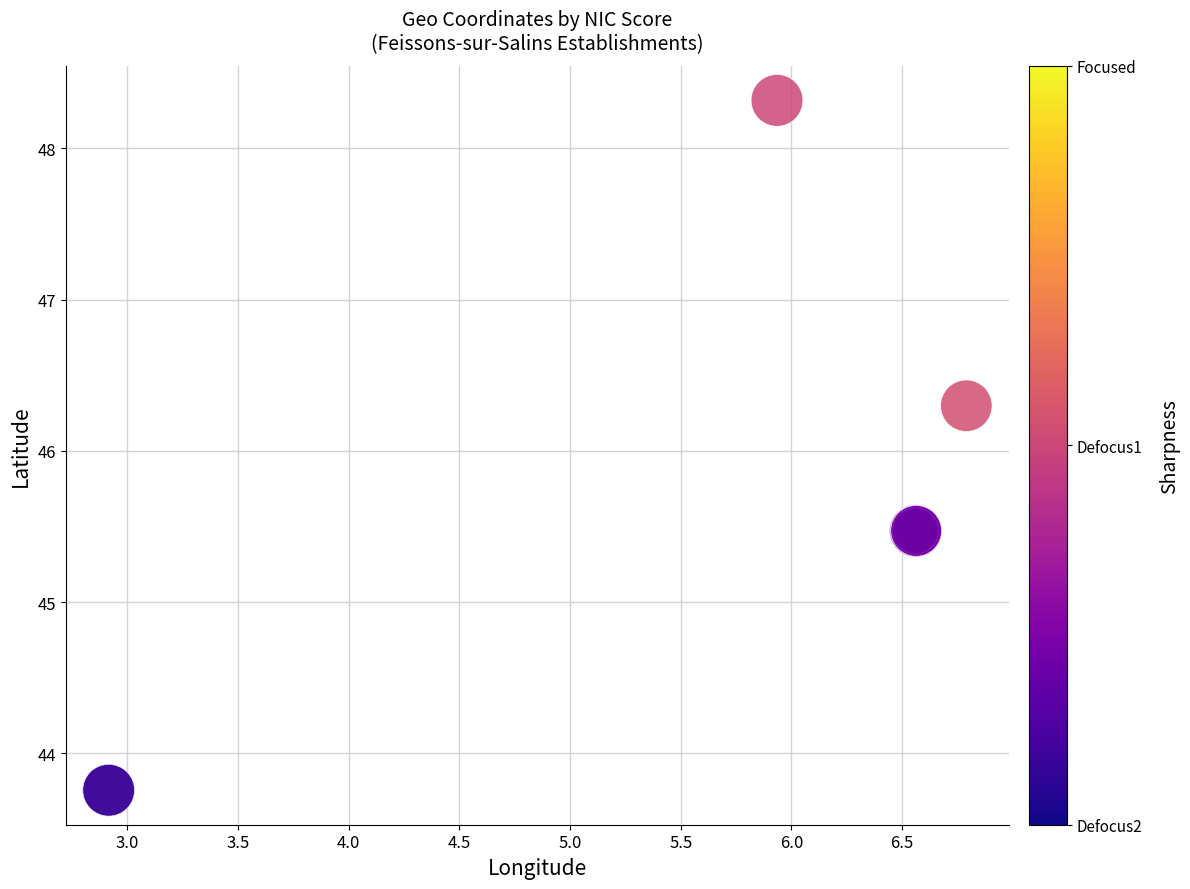

What Y value in the scatter plot is closest to 46?

46.3